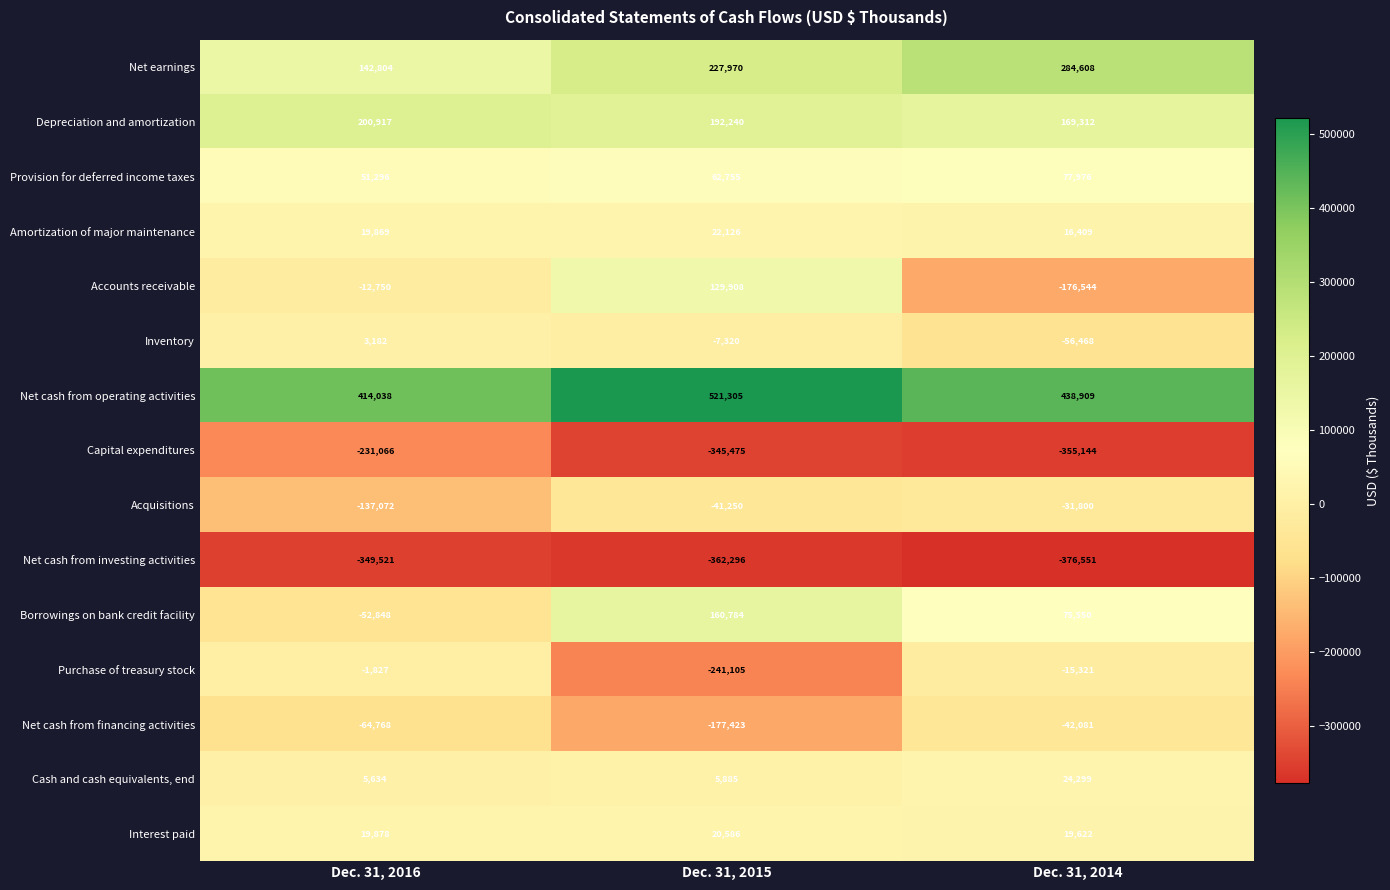

At Dec. 31, 2014, list the series in order from largest to smallest.

Net cash from operating activities, Net earnings, Depreciation and amortization, Provision for deferred income taxes, Borrowings on bank credit facility, Cash and cash equivalents, end, Interest paid, Amortization of major maintenance, Purchase of treasury stock, Acquisitions, Net cash from financing activities, Inventory, Accounts receivable, Capital expenditures, Net cash from investing activities